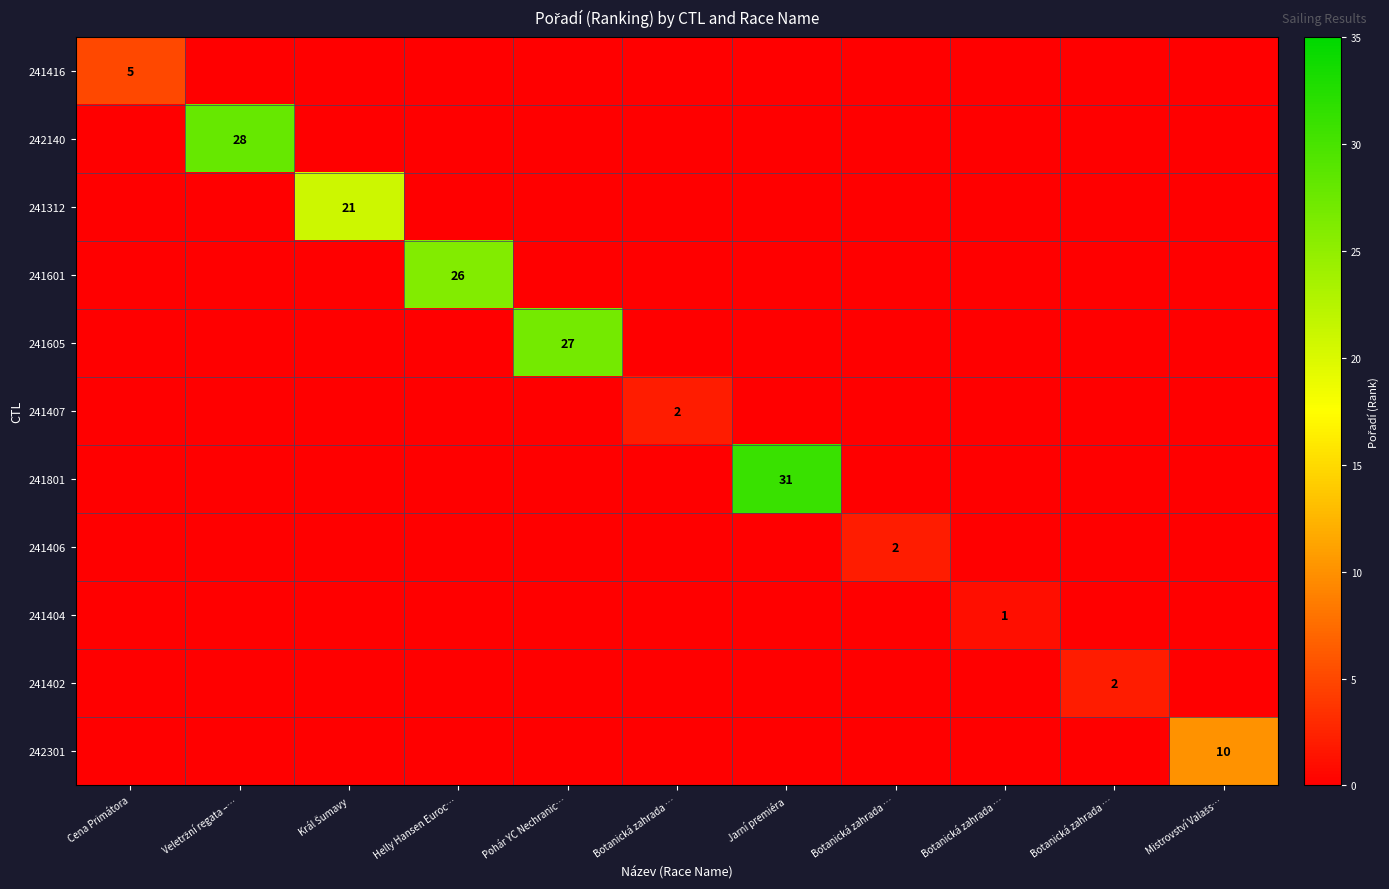

Rank the categories by 241312 value from lowest to highest.

Cena Primátora, Veletržní regata –…, Helly Hansen Euroc…, Pohár YC Nechranic…, Botanická zahrada …, Jarní premiéra, Botanická zahrada …, Botanická zahrada …, Botanická zahrada …, Mistrovství Valašs…, Král Šumavy